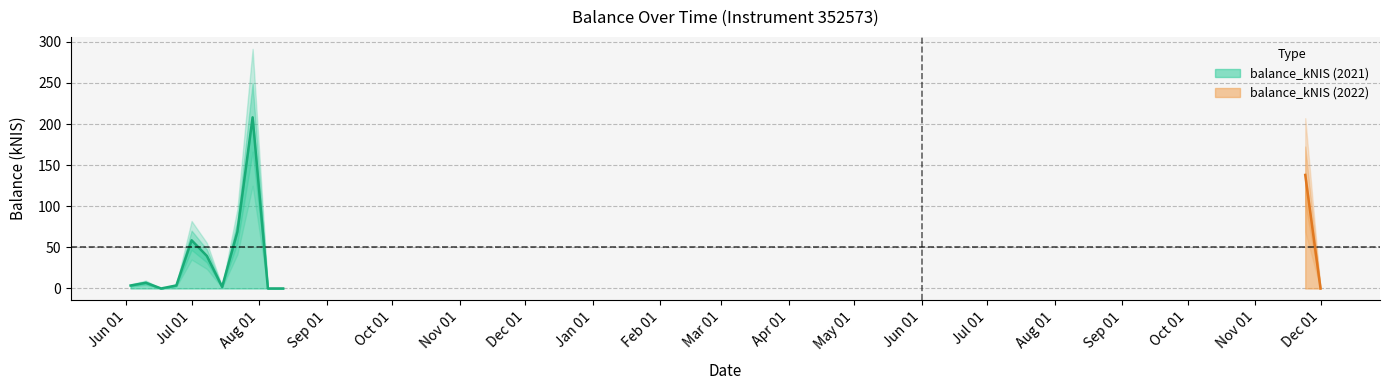

List the labels in order of value, largest first.

2021-07-29, 2022-11-24, 2021-07-22, 2021-07-01, 2021-07-08, 2021-06-10, 2021-06-24, 2021-06-03, 2021-07-15, 2021-06-17, 2021-08-05, 2021-08-12, 2022-12-01